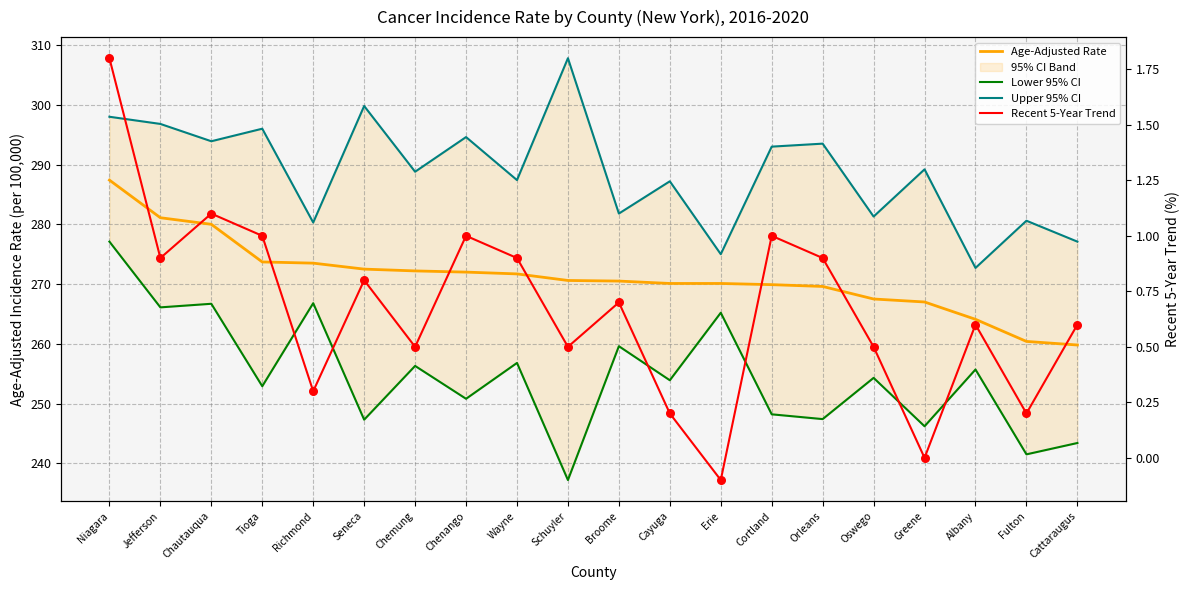

Is the value of Recent 5-Year Trend at Chautauqua greater than the value of Lower 95% CI at Chemung?

No